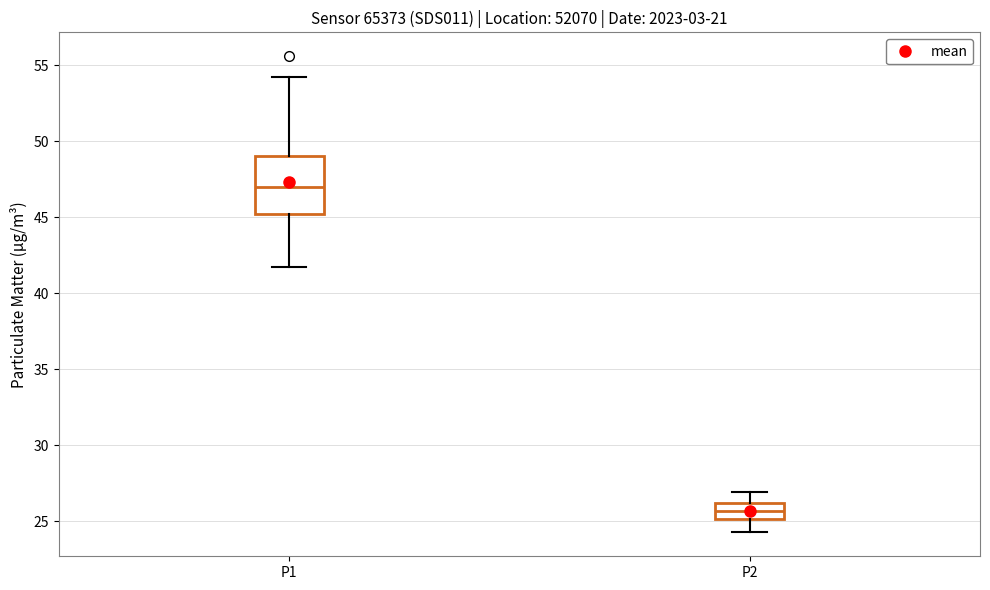

Comparing the boxes themselves (not the whiskers), which one is the tallest?

P1